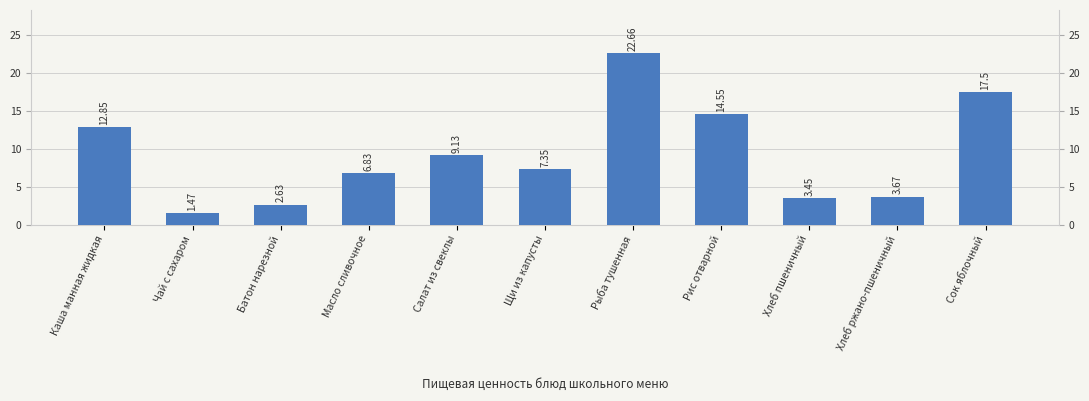

What is the label of the 4th bar from the left?

Масло сливочное